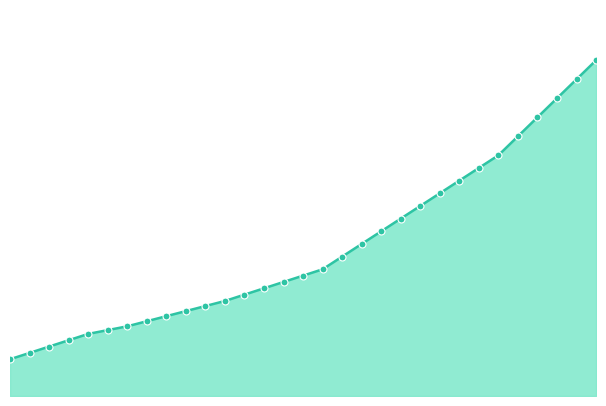

What is the difference between the maximum and minimum values?

49135.2